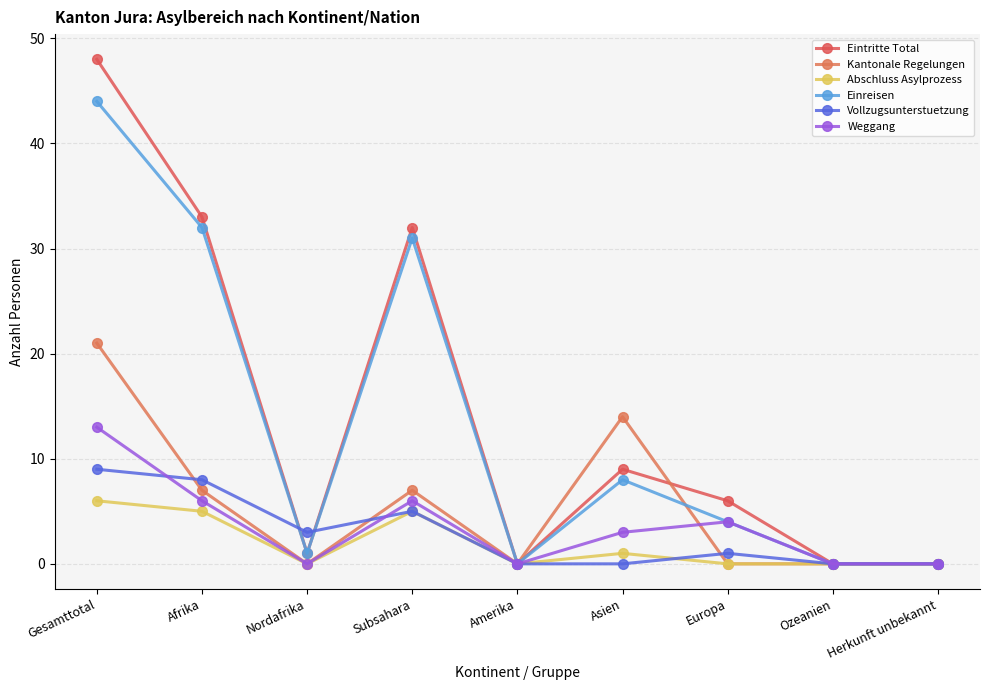

What position from the right is Europa?

3